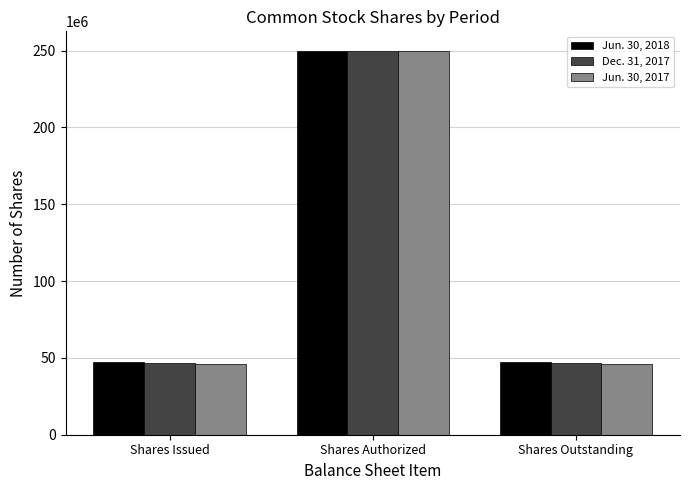

Which category has the highest value across all series?

Shares Authorized